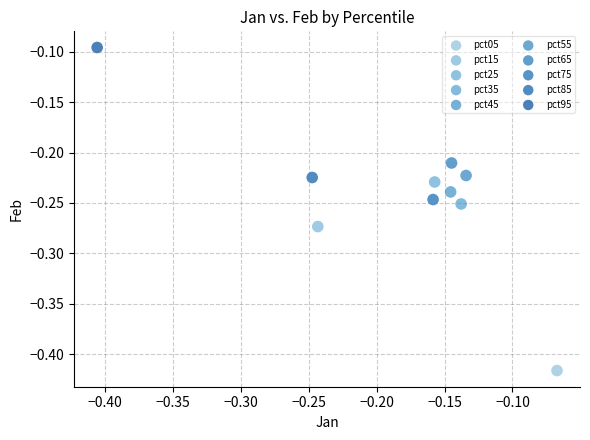

What are all the series names shown in the legend?

pct05, pct15, pct25, pct35, pct45, pct55, pct65, pct75, pct85, pct95